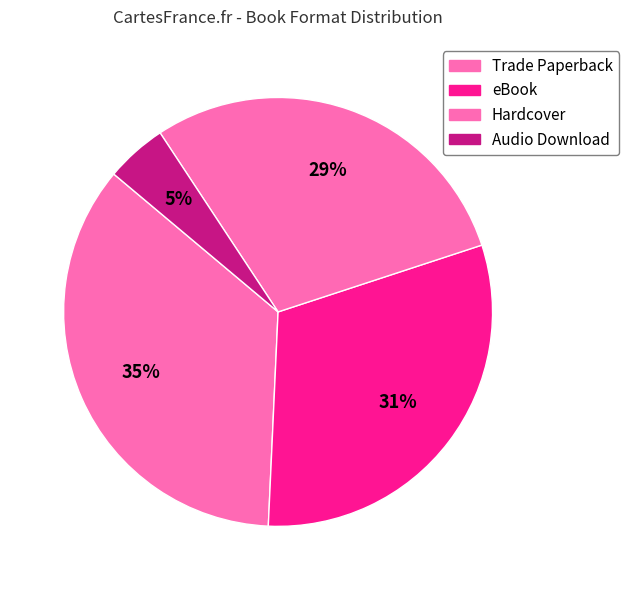

Which has a higher value, Trade Paperback or Hardcover?

Trade Paperback